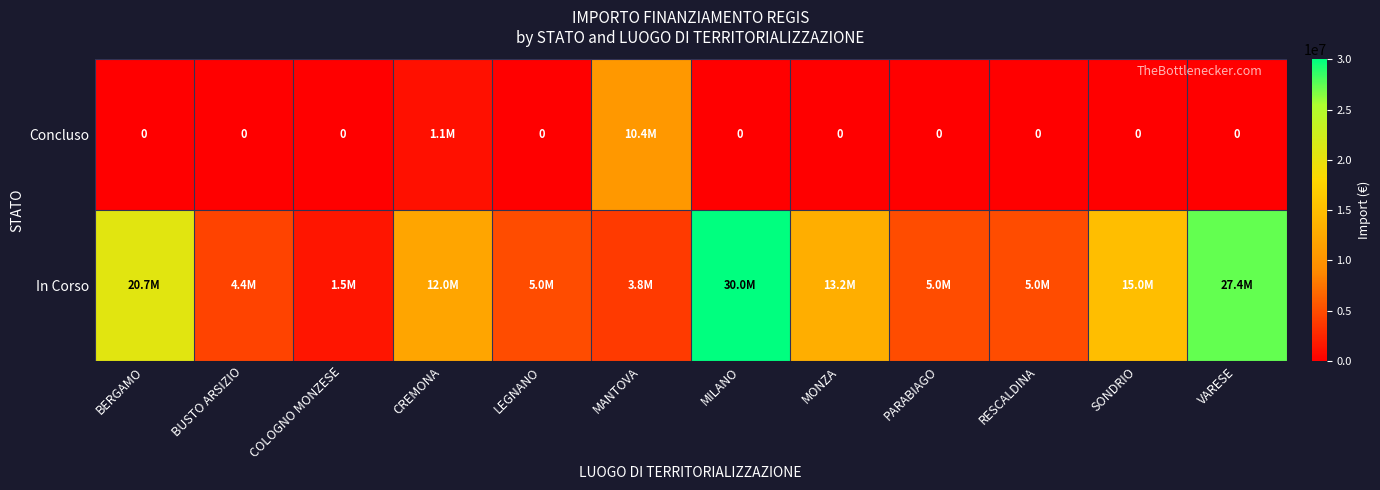

Rank the categories by In Corso value from lowest to highest.

COLOGNO MONZESE, MANTOVA, BUSTO ARSIZIO, LEGNANO, PARABIAGO, RESCALDINA, CREMONA, MONZA, SONDRIO, BERGAMO, VARESE, MILANO